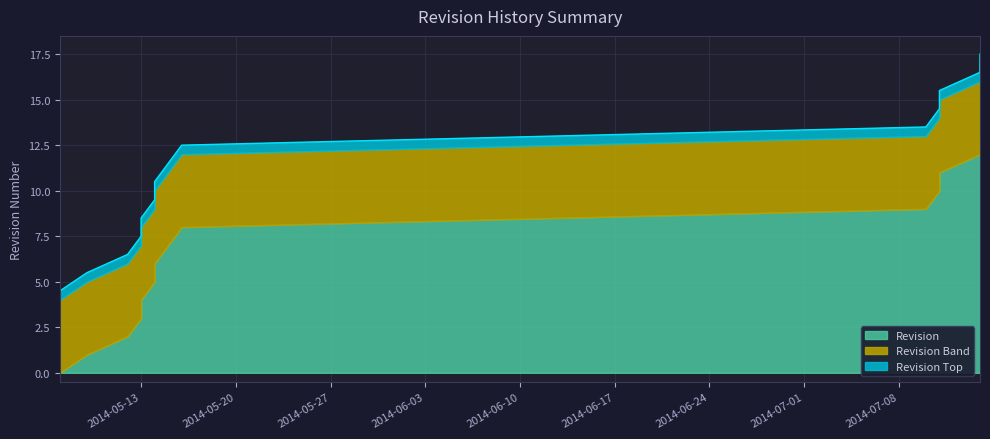

What is the difference between the values at 2014-07-11 and 2014-05-15?

4.0